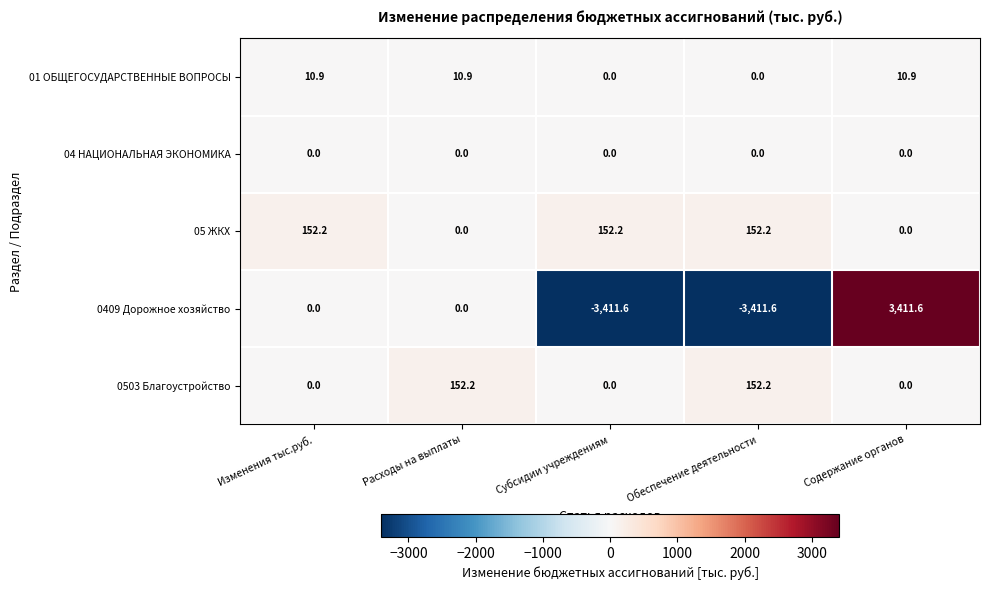

Which category has the highest value across all series?

Содержание органов